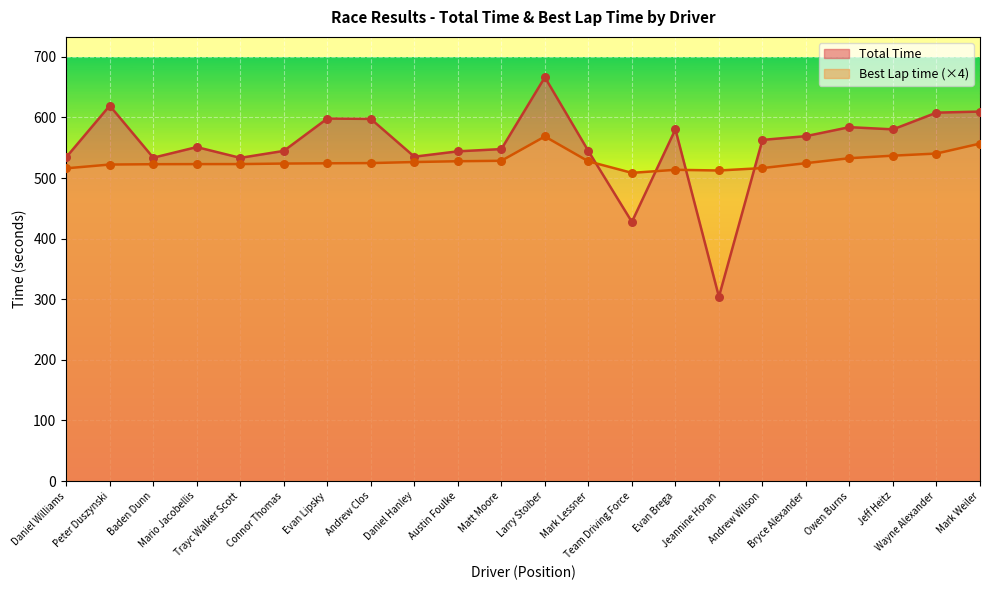

Which series contains the lowest Y value?

Total Time